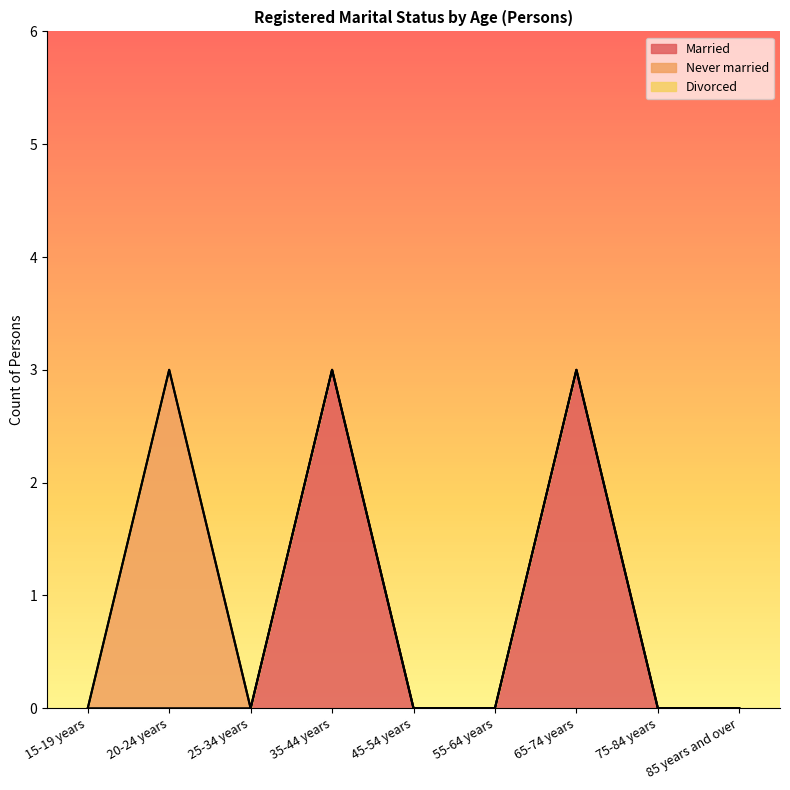

In Married, how many points are higher than both neighbors (excluding endpoints)?

2